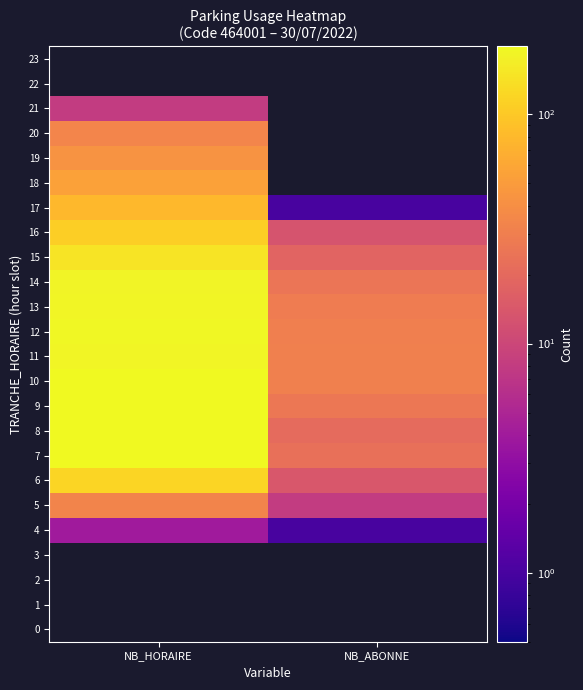

At which label does 19 reach its peak?

NB_HORAIRE